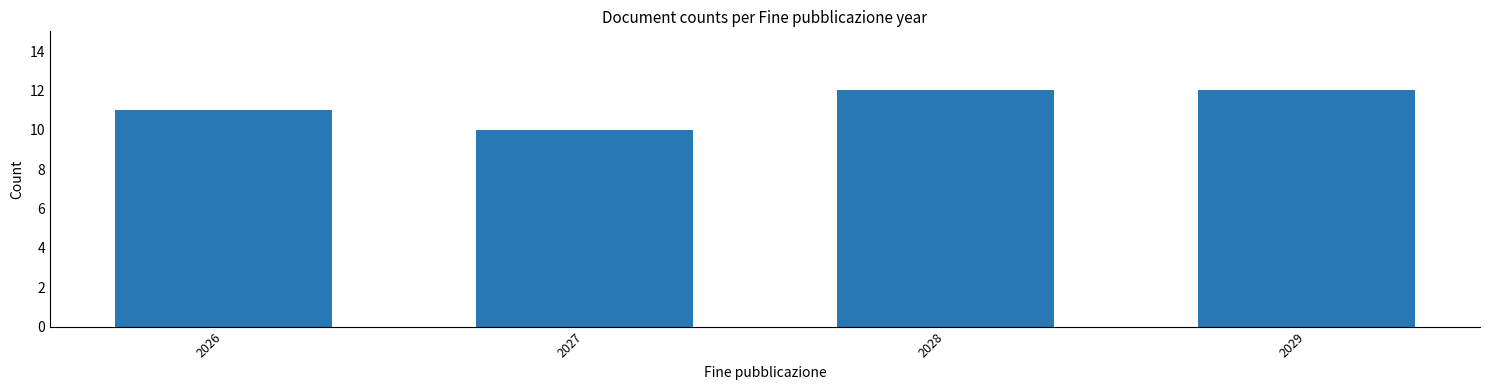

Reading left to right, list all the values displayed in this chart.

2026=11	2027=10	2028=12	2029=12